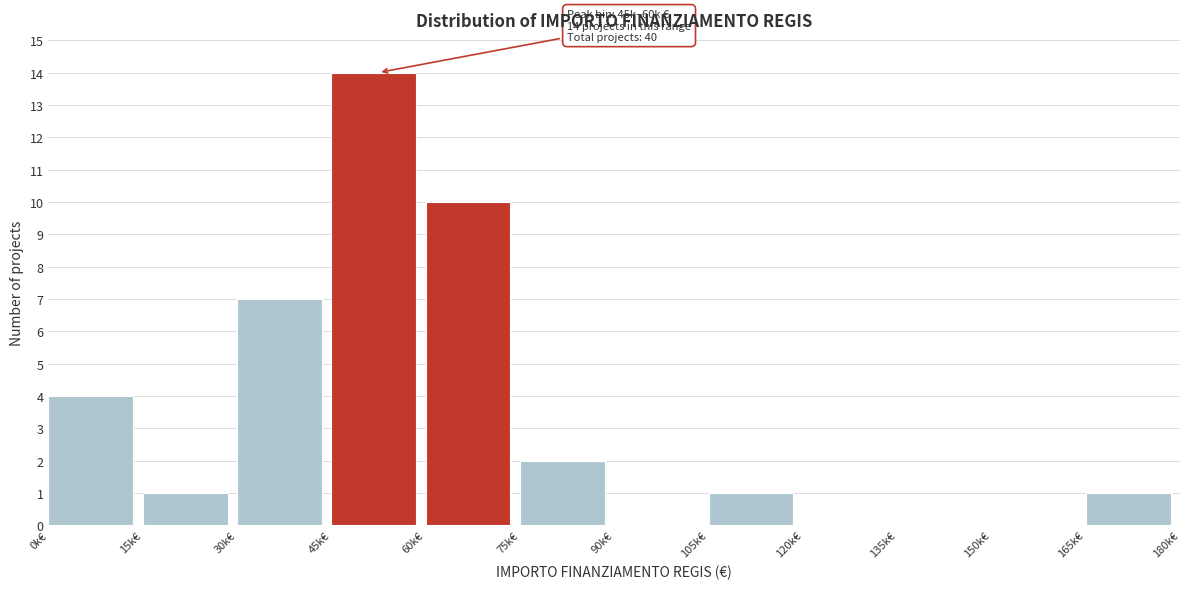

Reading left to right, transcribe all the data shown in this chart.

0k€=4	15k€=1	30k€=7	45k€=14	60k€=10	75k€=2	90k€=0	105k€=1	120k€=0	135k€=0	150k€=0	165k€=1